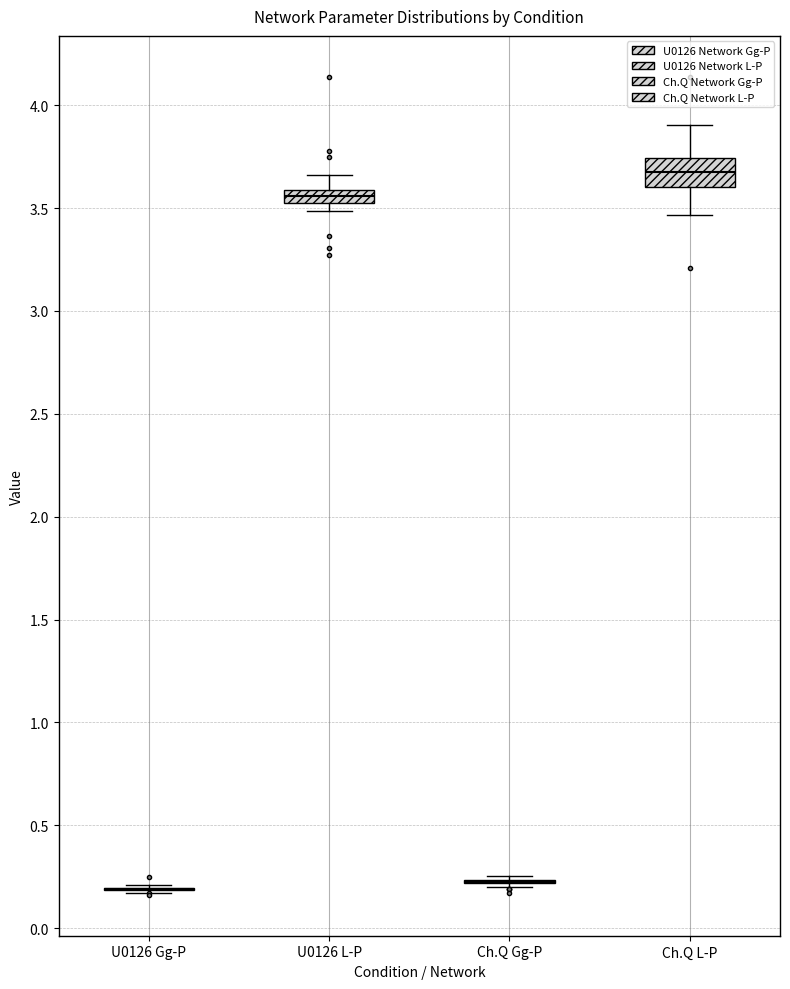

Comparing the boxes themselves (not the whiskers), which one is the tallest?

Ch.Q L-P